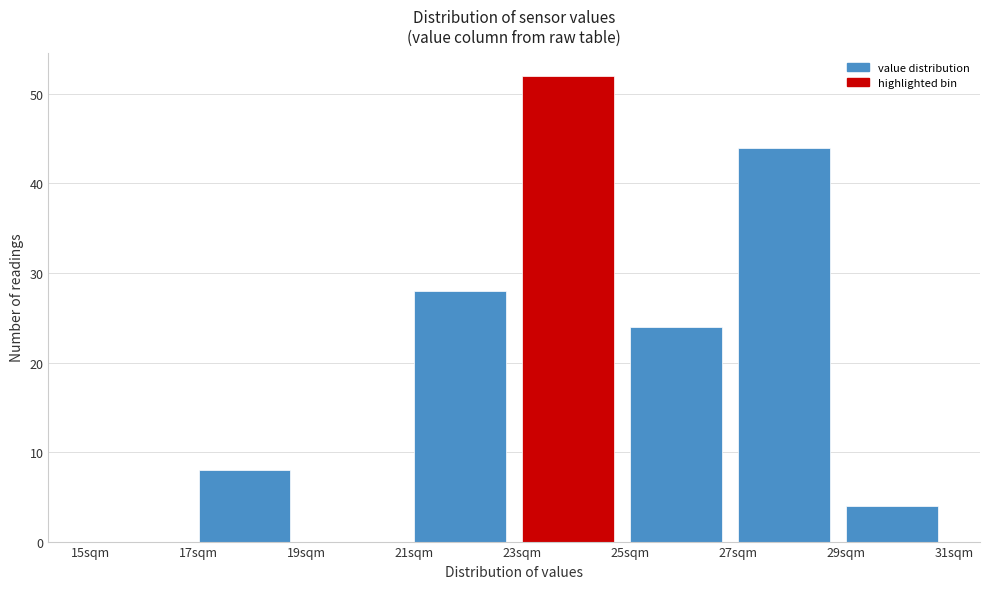

What is the height of the bar covering 29 to 31 on the x-axis? The values are not printed on the chart, so give them approximately, as read against the axis.

4